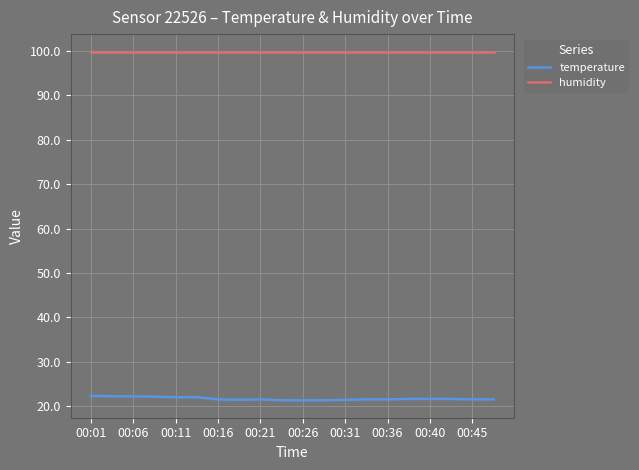

Which series has the largest total across all categories?

humidity